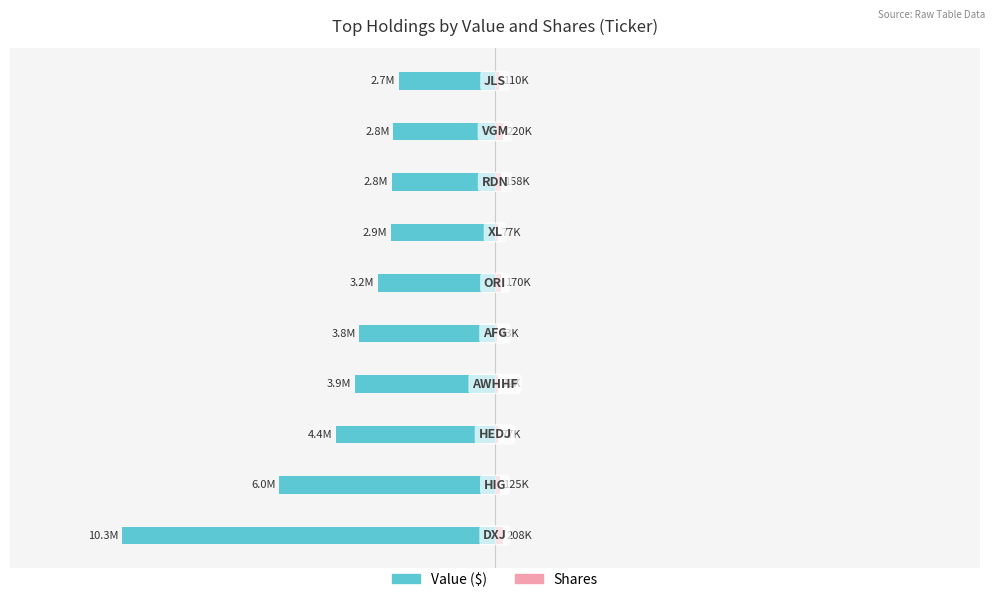

The Married series shows -0.5 at 0. True or false?

False